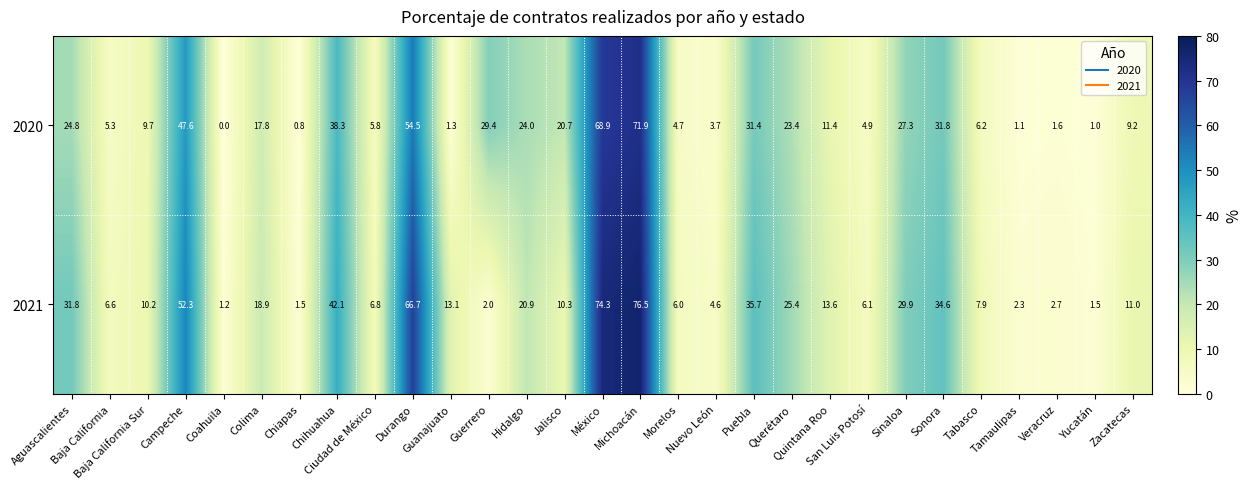

What is the average value of the 2020 series?

19.9